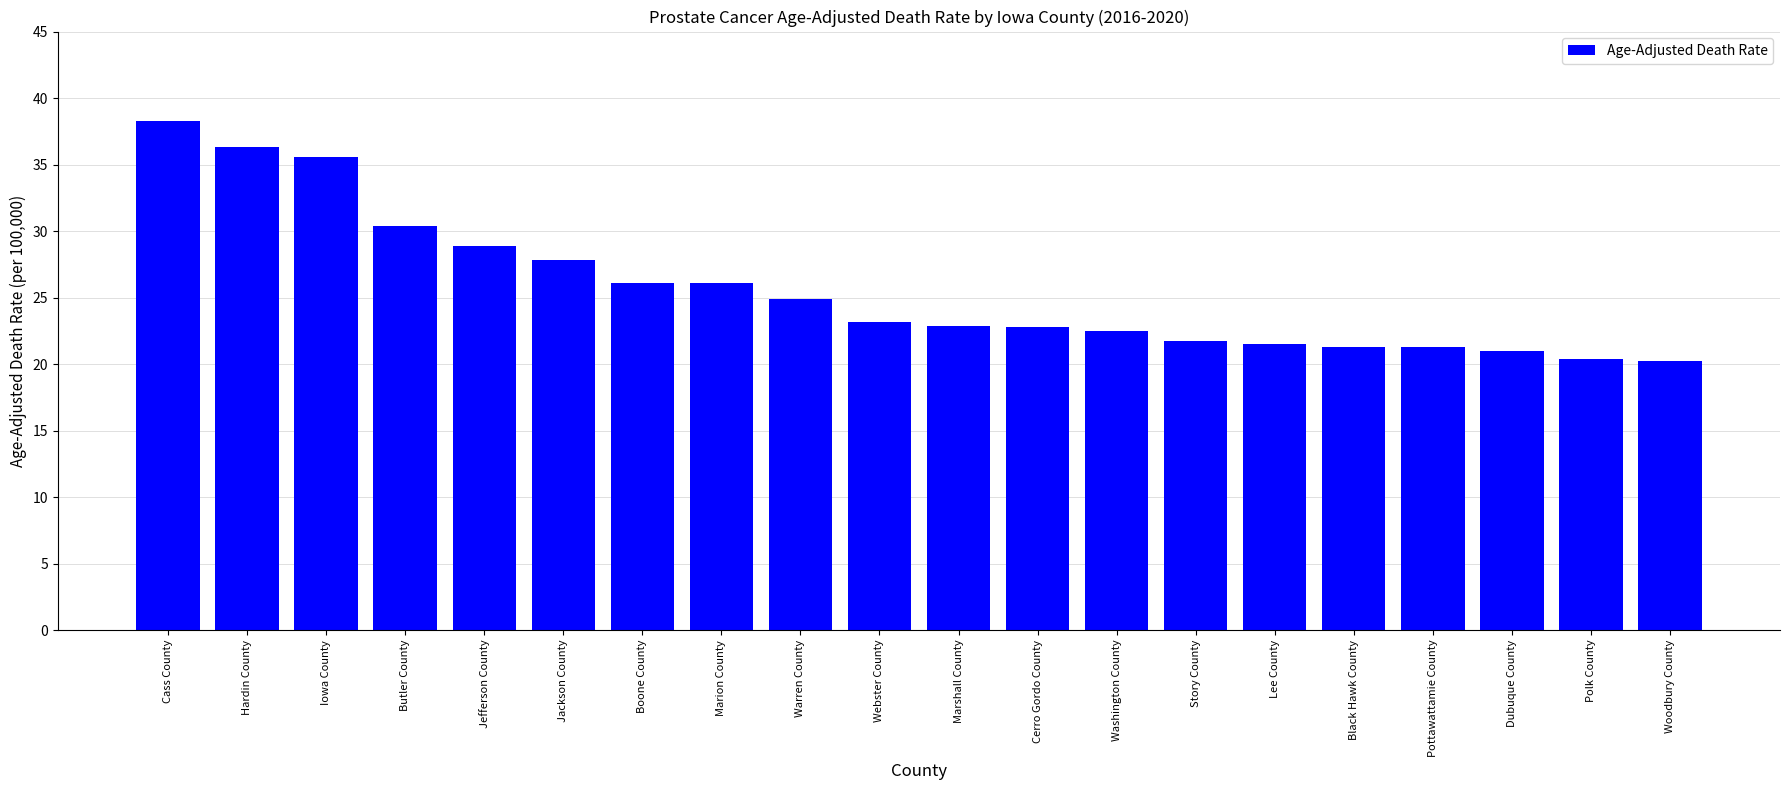

What is the label of the 3rd bar from the left?

Iowa County